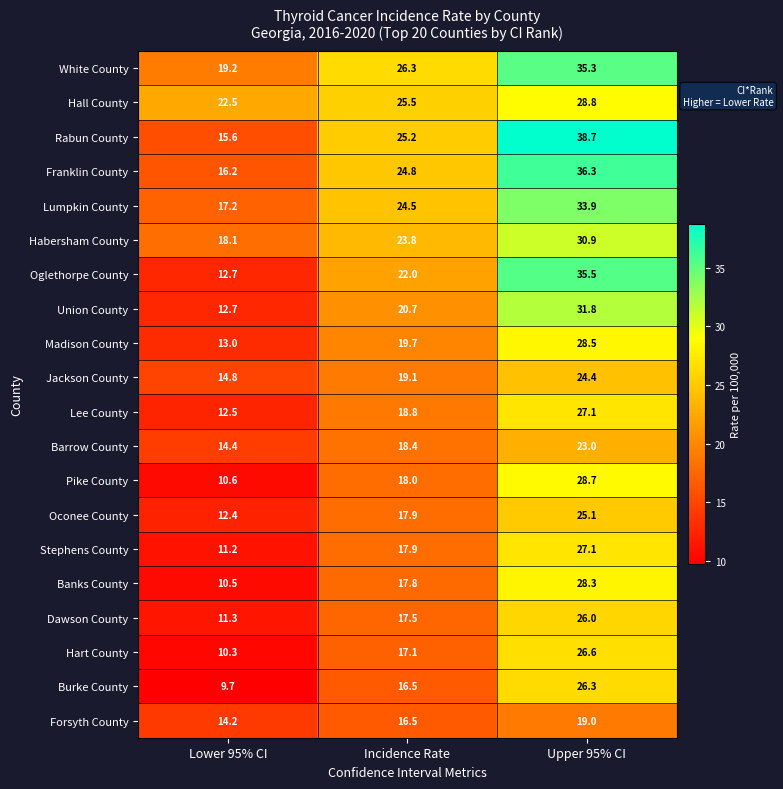

What is the sum of all Lee County values?

58.4